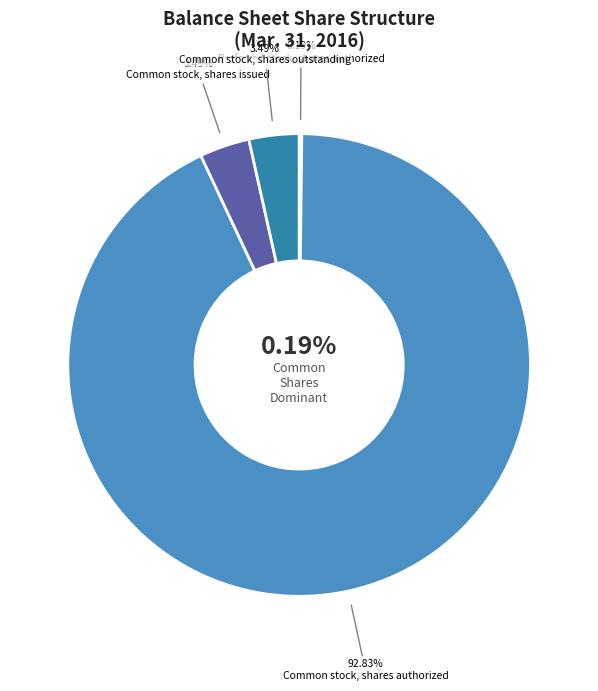

Does Preferred stock, shares issued account for over 50% of the chart?

No